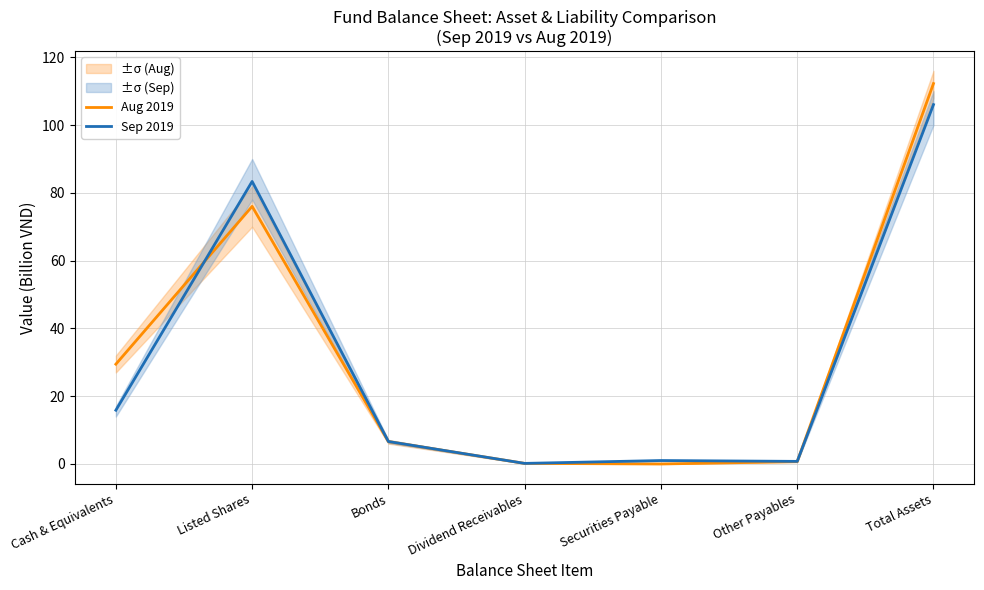

How many interior local valleys does the Sep 2019 series have?

2